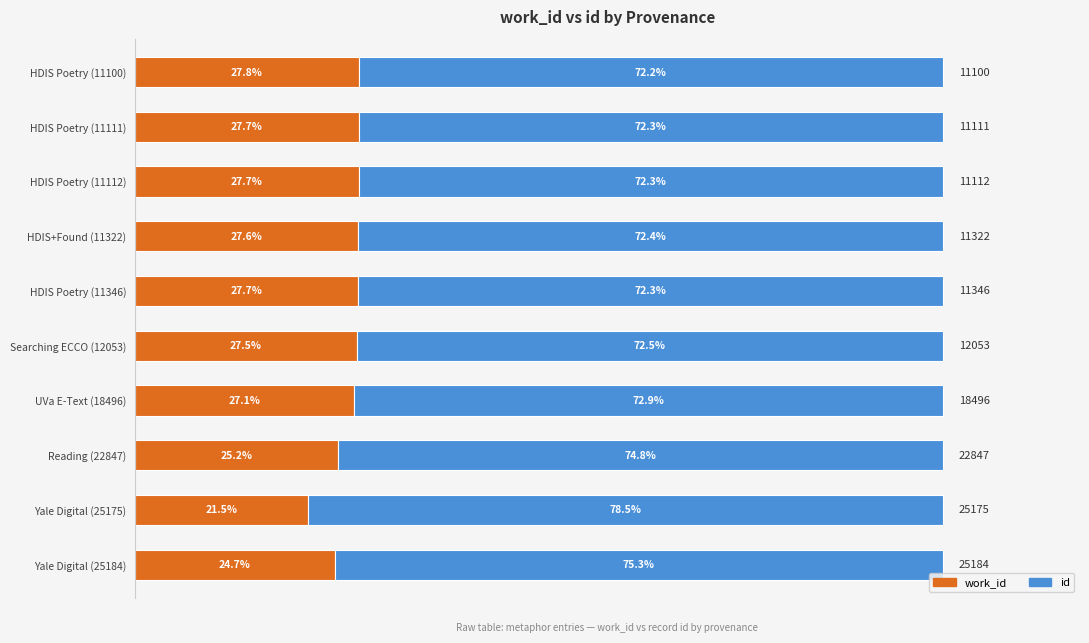

What are all the series names shown in the legend?

work_id, id